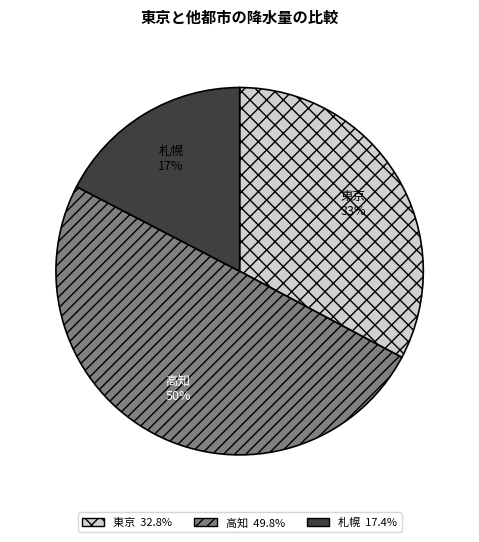

What percentage is the 高知 slice, to the nearest percent?

50%